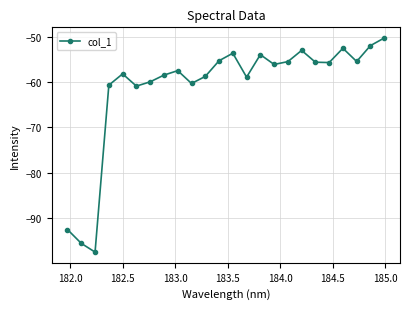

What is the value of the 1st point from the left?

-92.5